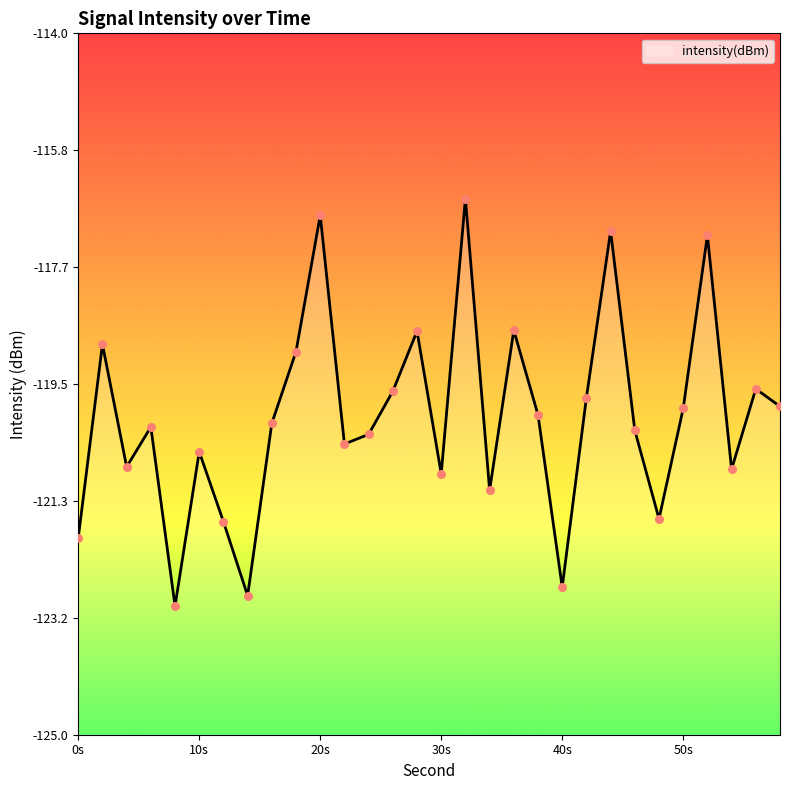

What is the change in value from 26 to 52?

+2.4